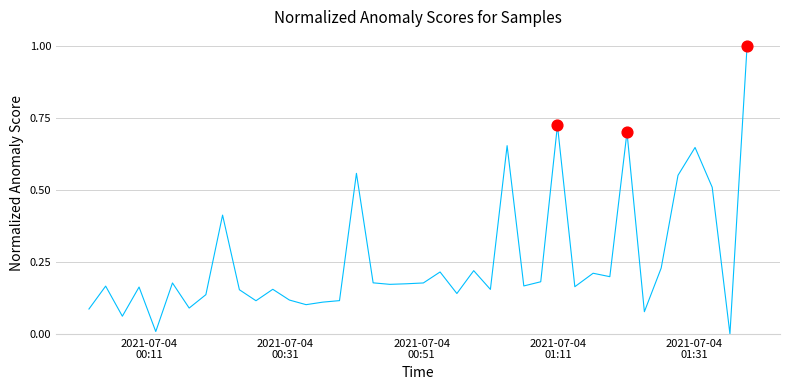

What is the greatest value displayed?

1.0